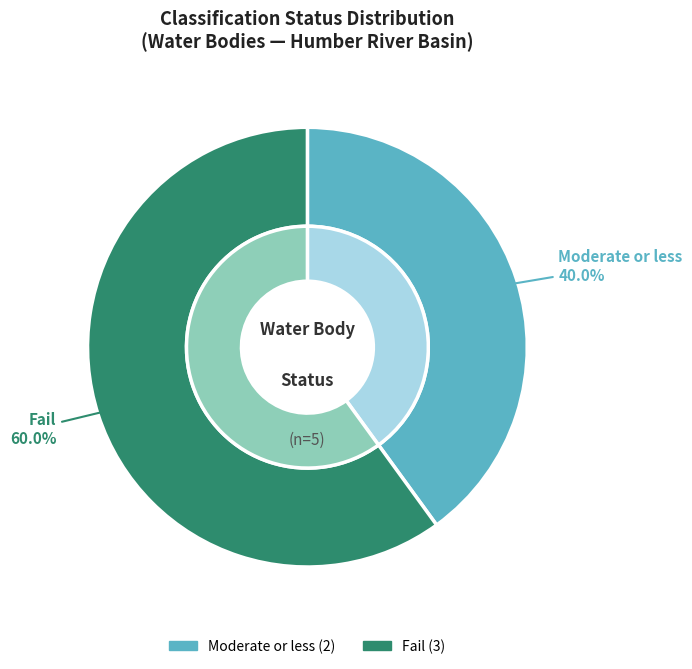

Is Fail the majority of the pie?

No